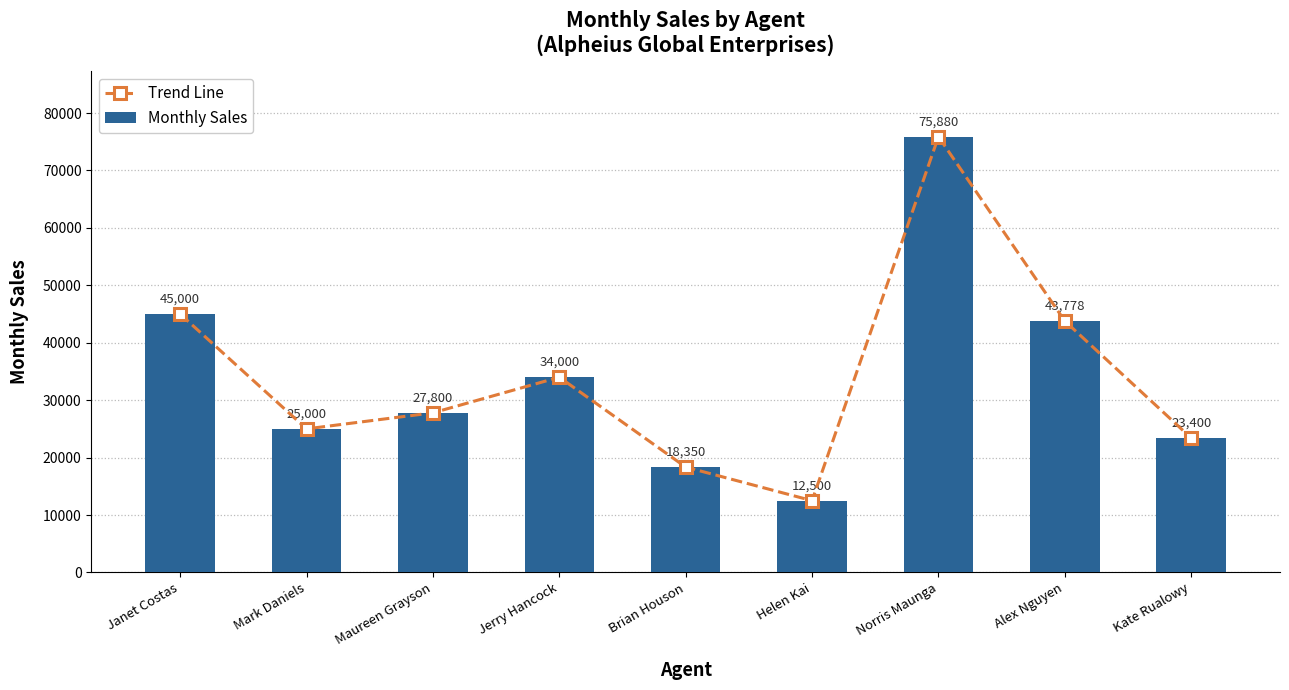

What is the sum of the Monthly Sales values at Kate Rualowy and Norris Maunga?

99280